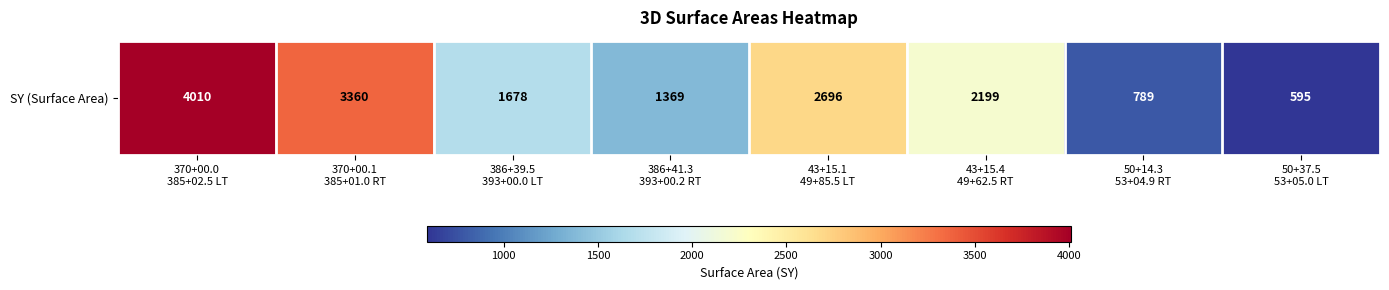

Which category has the lowest value across all series?

50+37.5
53+05.0 LT